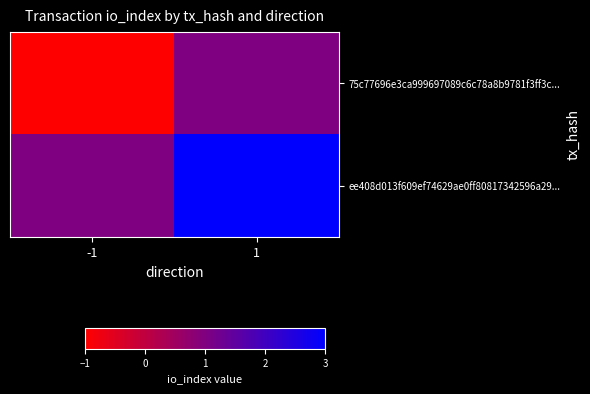

Which has a higher value, 1 or -1?

1